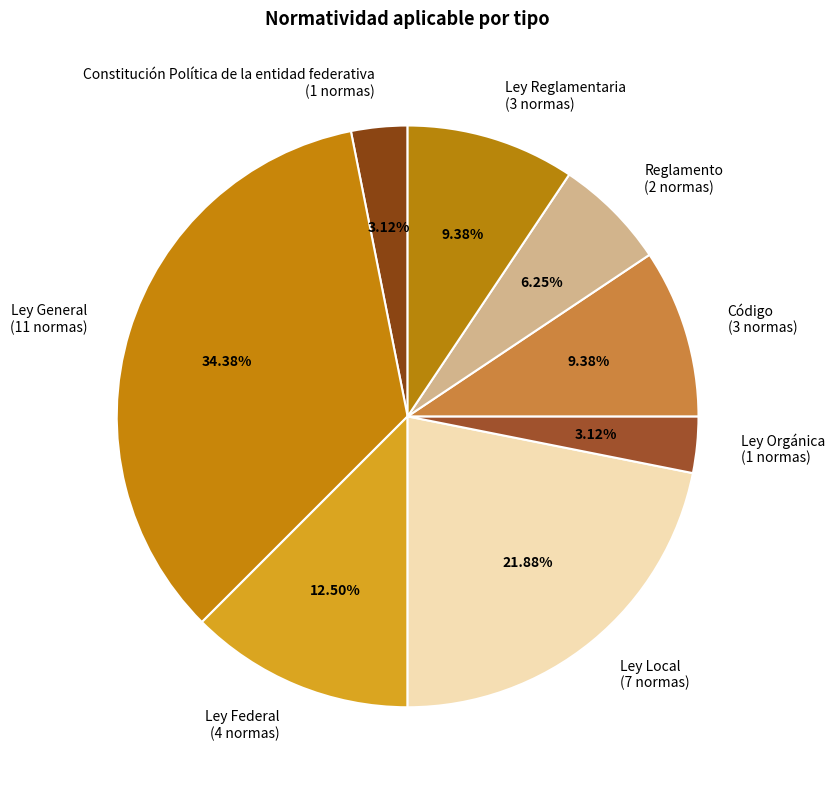

How much of the chart is everything except Ley Reglamentaria?

90.6%